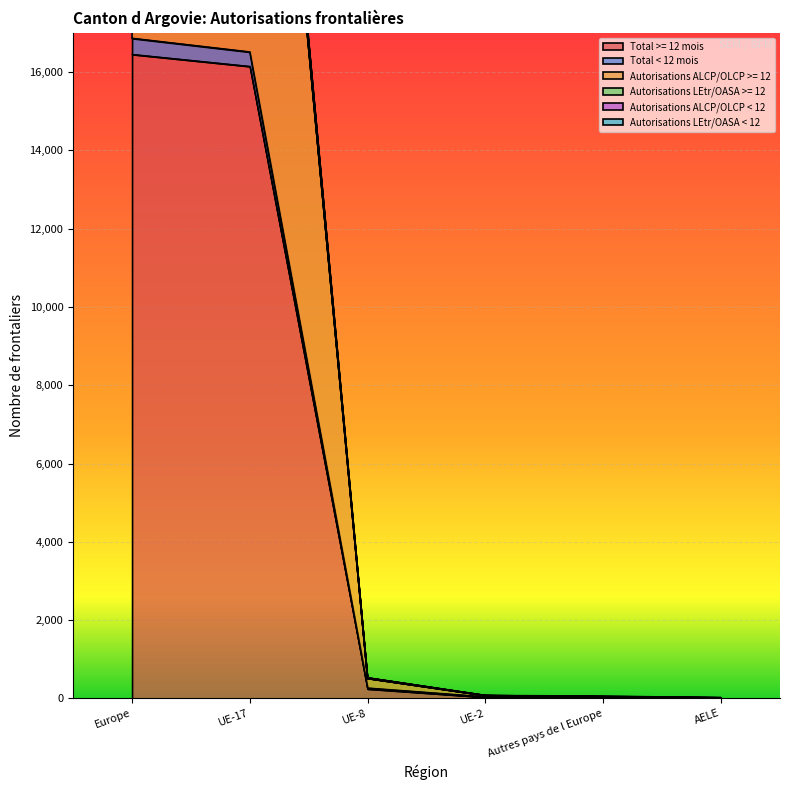

What is the spread (max minus min) of values at Europe?

17267